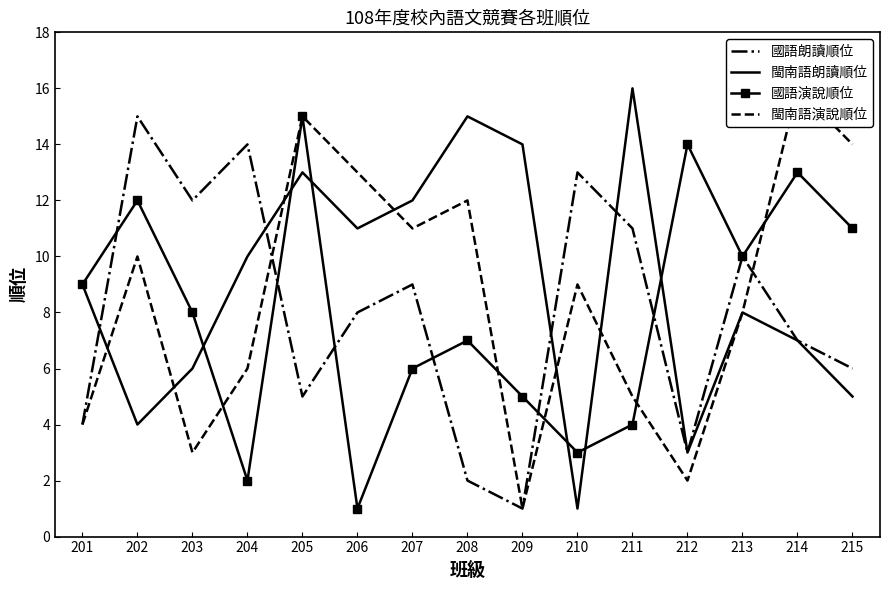

The 閩南語演說順位 series shows 2 at 212. True or false?

True